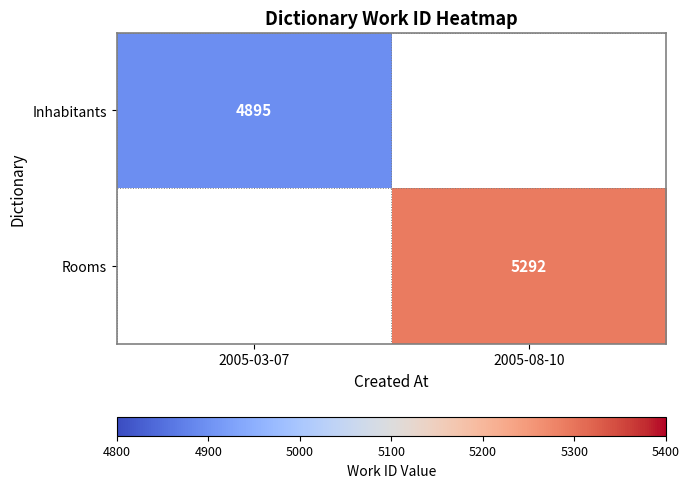

Is it true that Rooms equals 5292 at 2005-08-10?

True